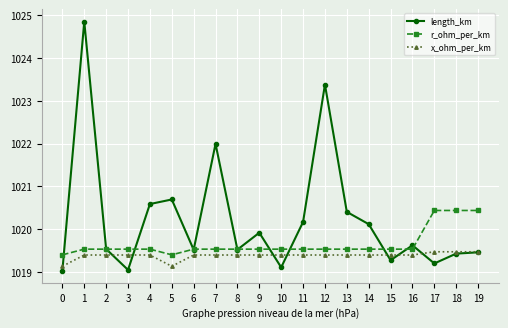

How many x_ohm_per_km values are between 1019 and 1020?

20